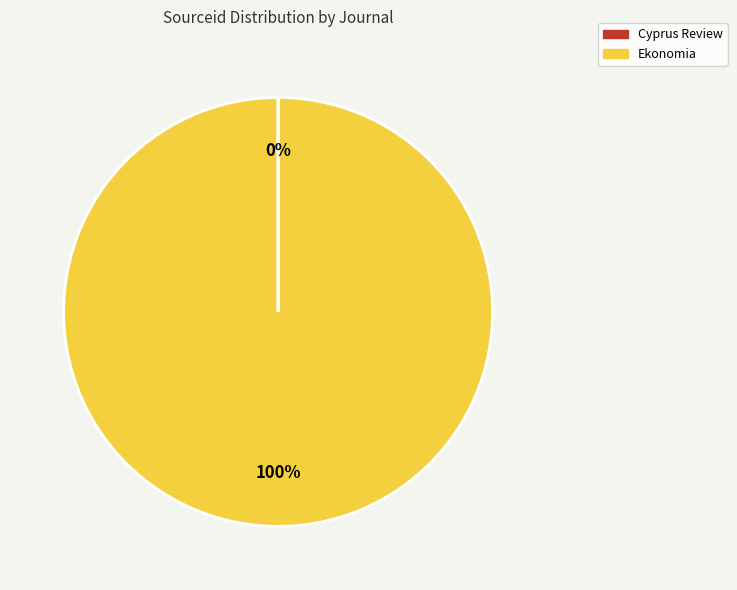

Is there a majority slice in this chart?

Yes